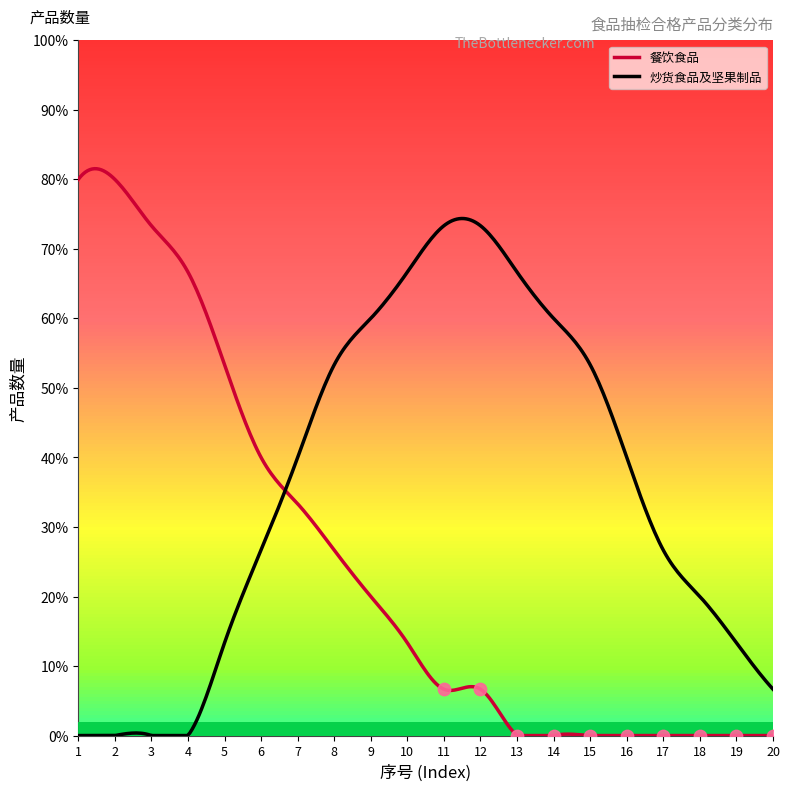

Which series has the widest spread of Y values?

餐饮食品